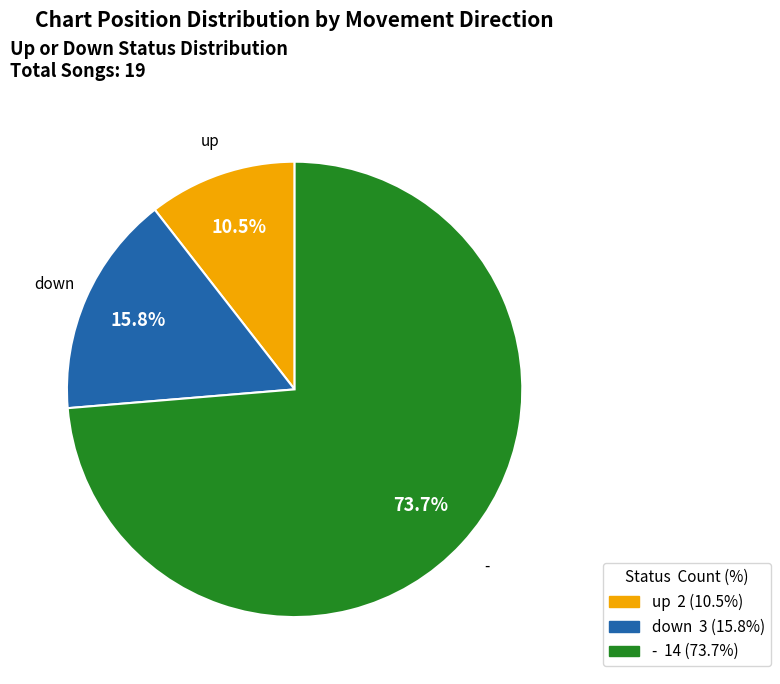

Rank the categories by value from lowest to highest.

up, down, -